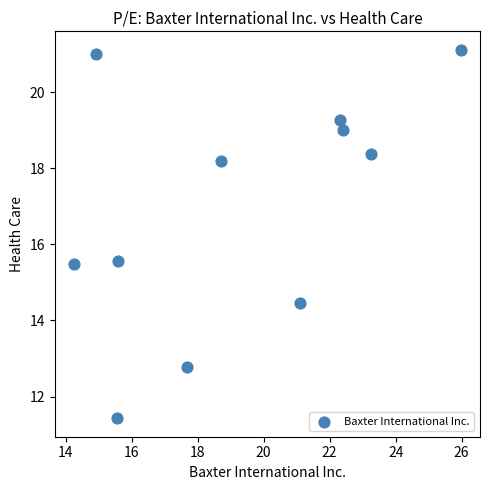

What is the range of X values (max minus min)?

11.7